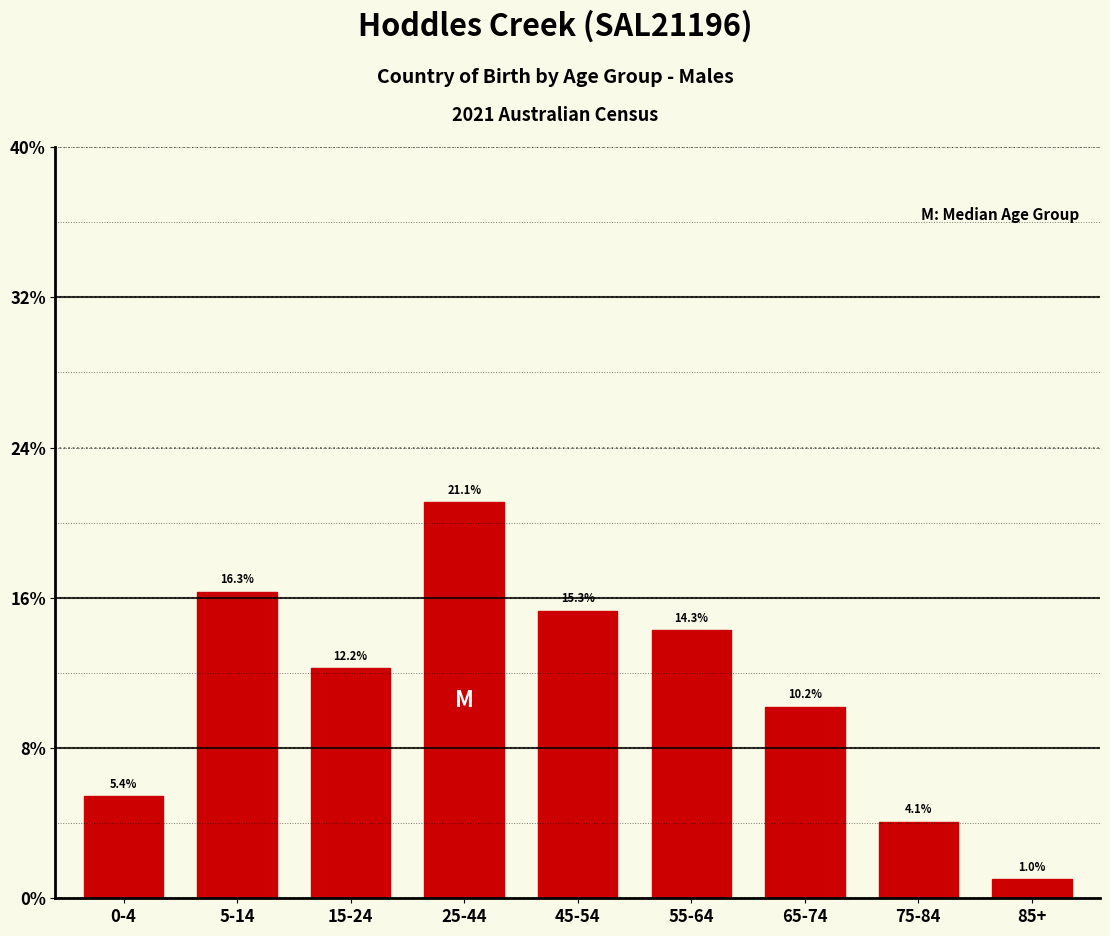

Reading left to right, what are all the values shown in this chart?

0-4=5.4	5-14=16.3	15-24=12.2	25-44=21.1	45-54=15.3	55-64=14.3	65-74=10.2	75-84=4.1	85+=1.0